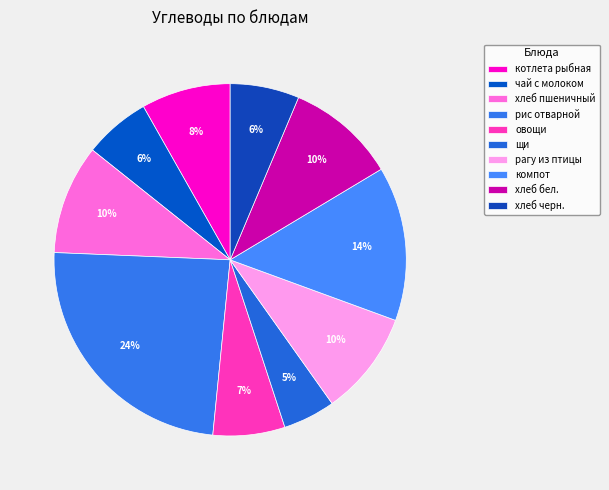

Is there any slice that represents more than half of the pie?

No